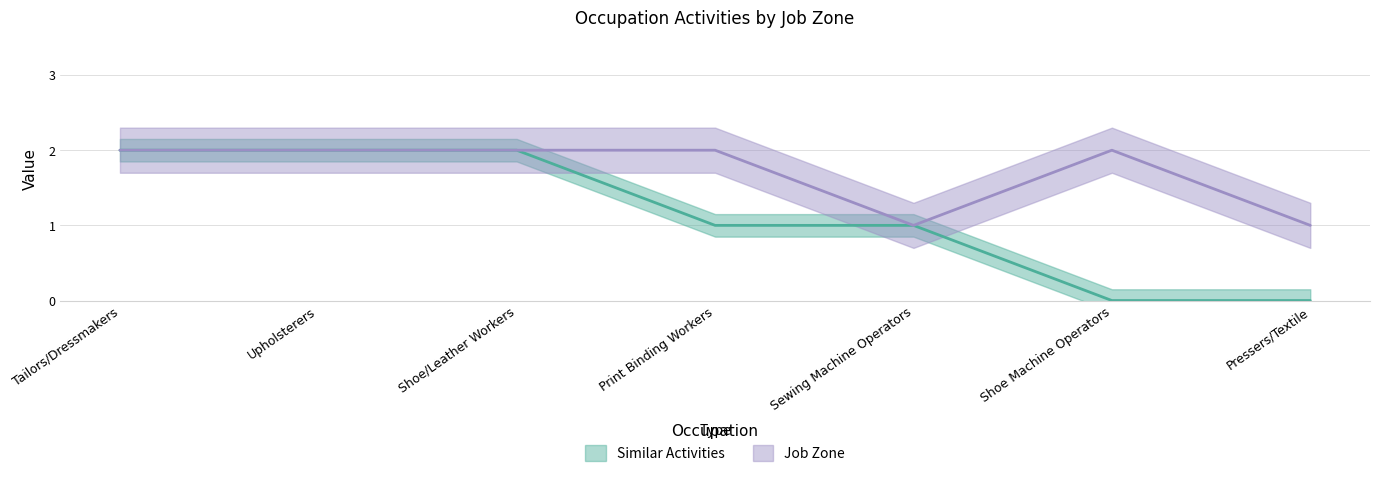

The value of Similar Activities at Shoe Machine Operators is 1. True or false?

False